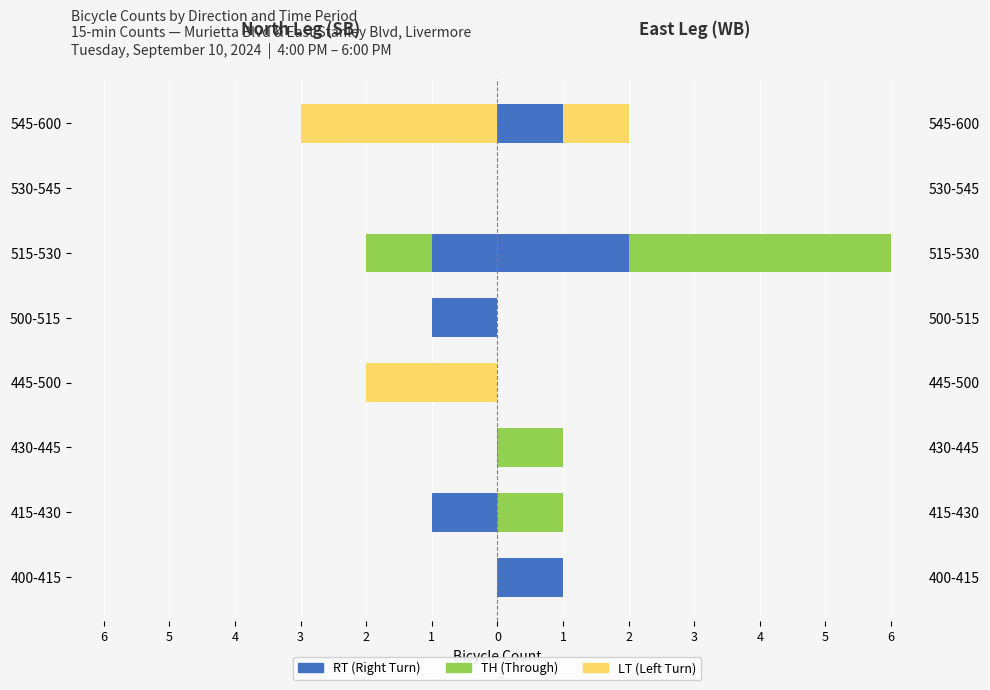

Which series has the widest spread of values?

LT